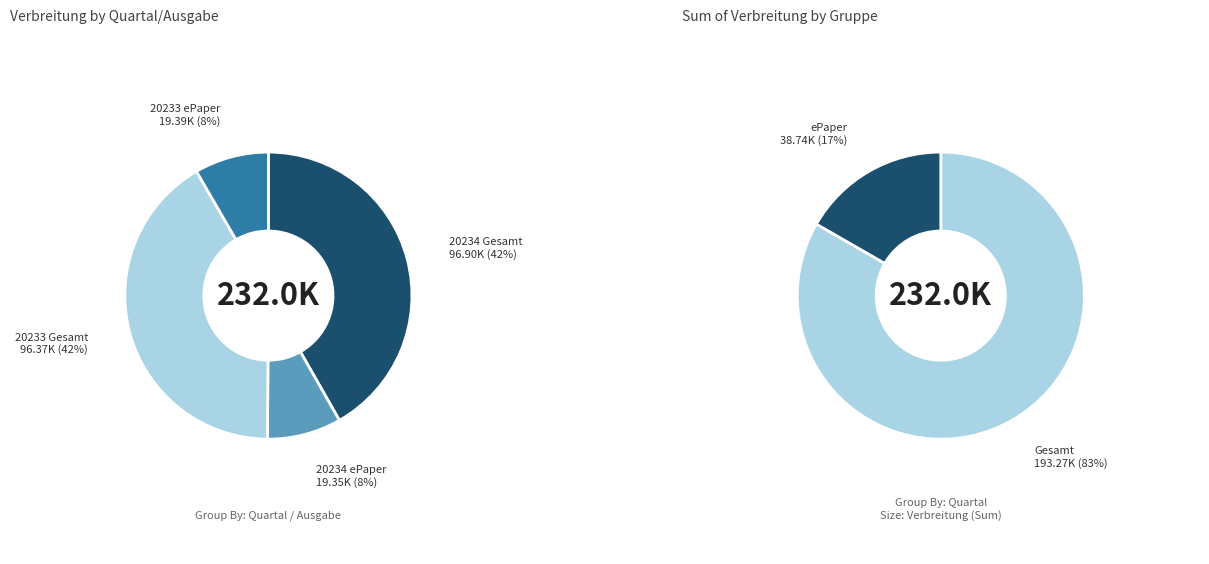

To the nearest percent, what is the difference between the largest and smallest slice percentages?

33%